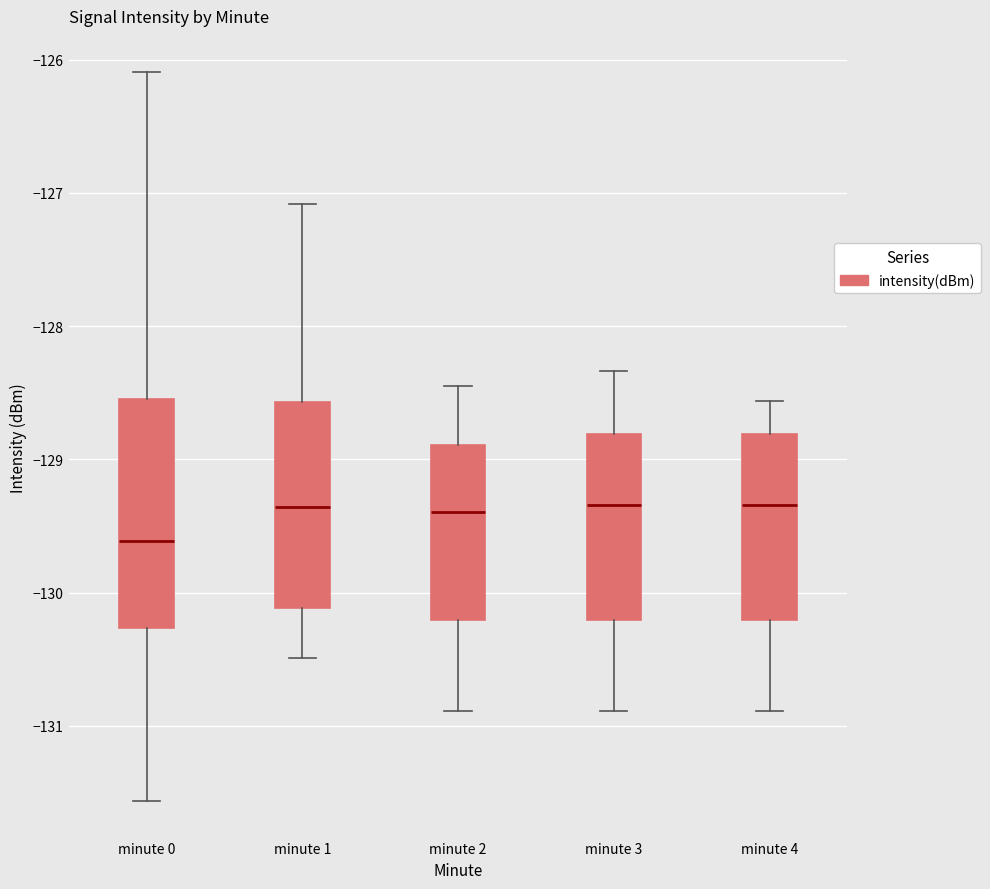

Where is the upper edge of the box for minute 4 on the y-axis? The values are not printed on the chart, so give them approximately, as read against the axis.

-128.8